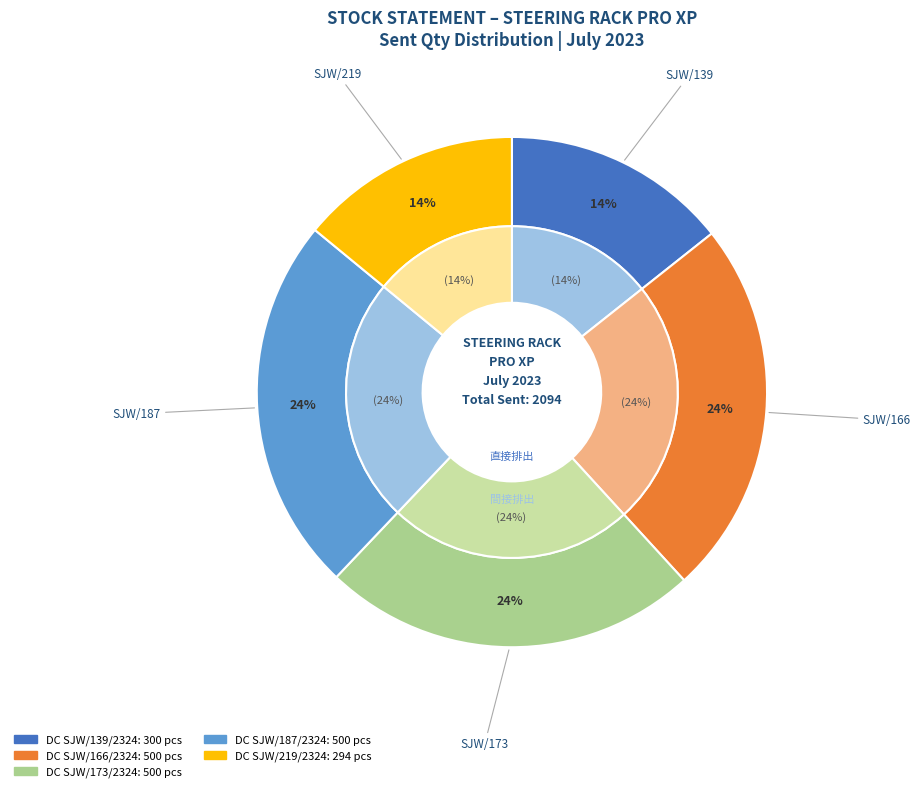

What is the smallest slice in the pie chart?

DC SJW/219/2324